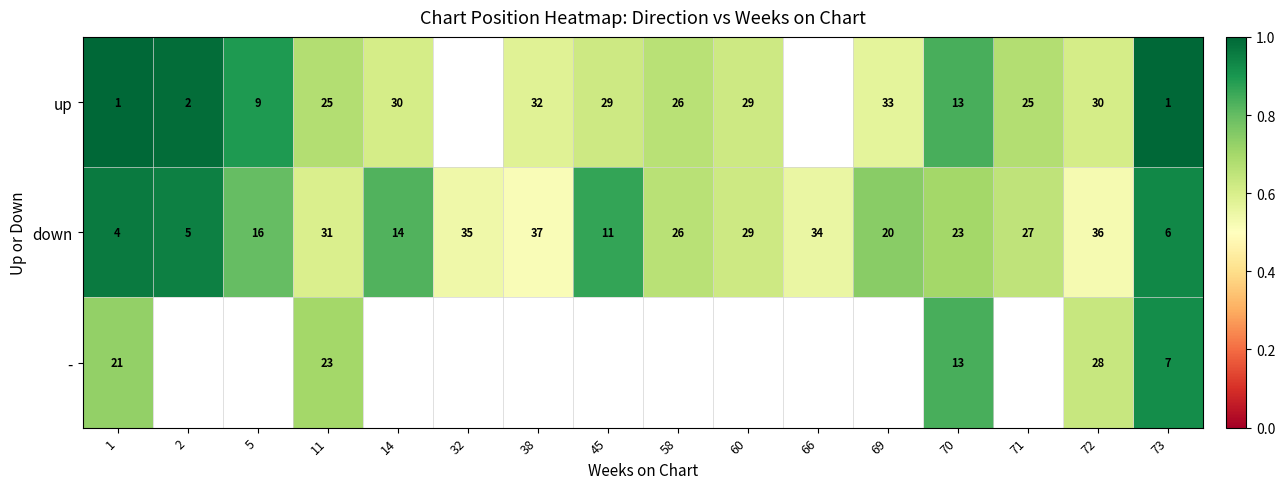

How many series are shown in this chart?

3